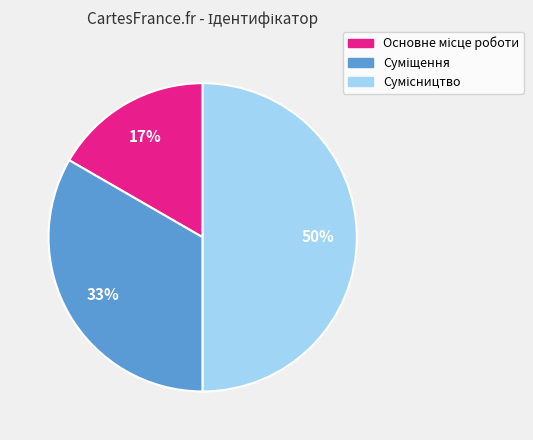

To the nearest percent, what is the difference between the largest and smallest slice percentages?

33%